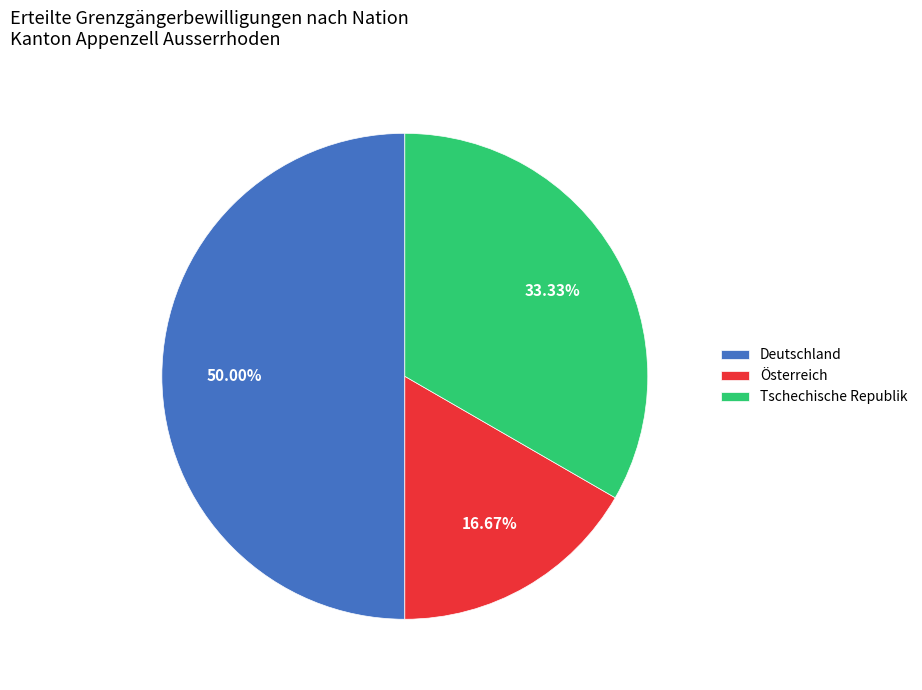

Which slice is the largest?

Deutschland